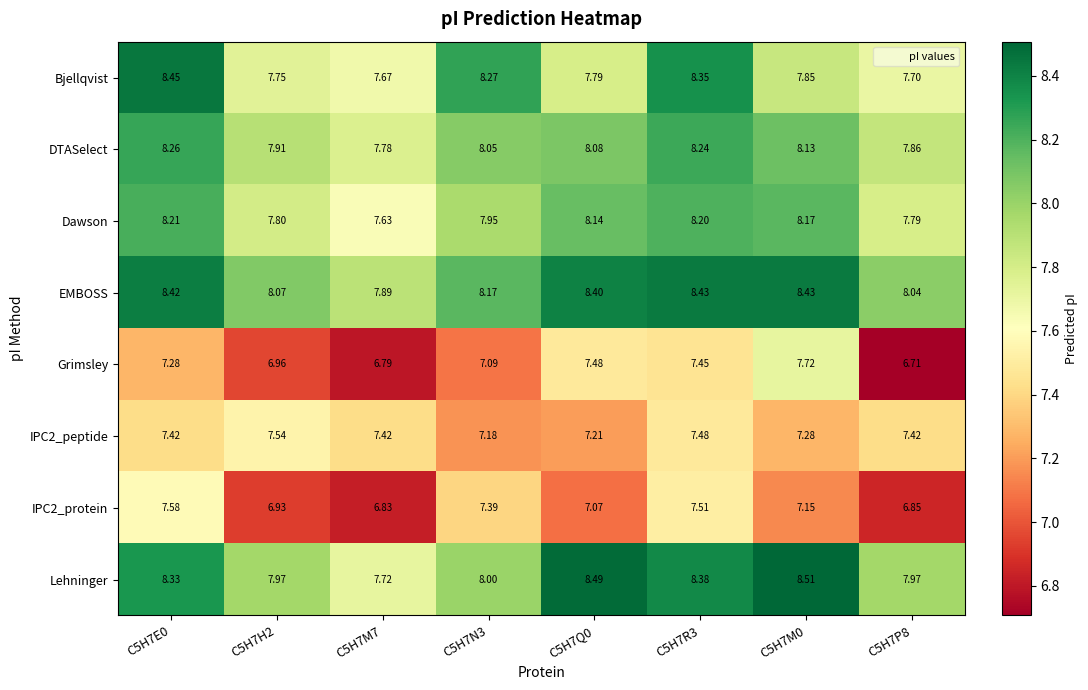

Is the value of DTASelect at C5H7P8 greater than the value of EMBOSS at C5H7M7?

No